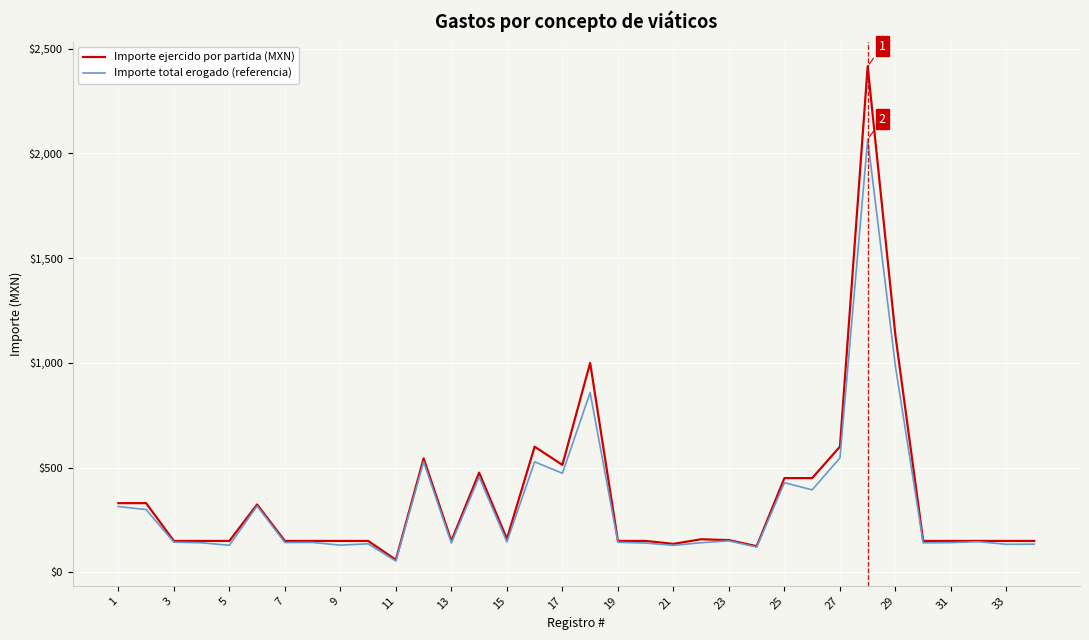

What is the difference between the second highest and minimum values in the Importe ejercido por partida (MXN) series?

1070.0